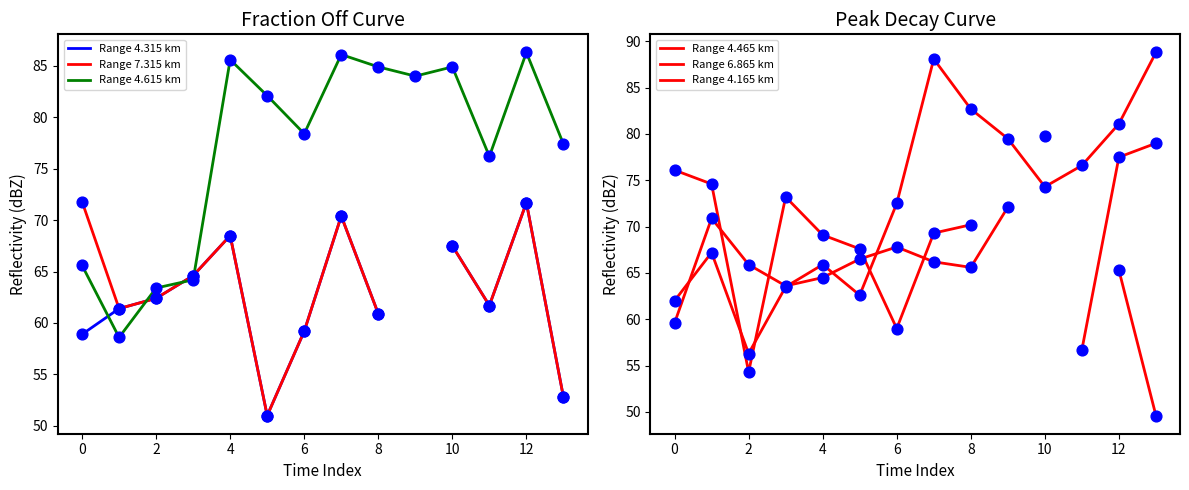

What is the maximum value for Range 4.615 km?

86.3